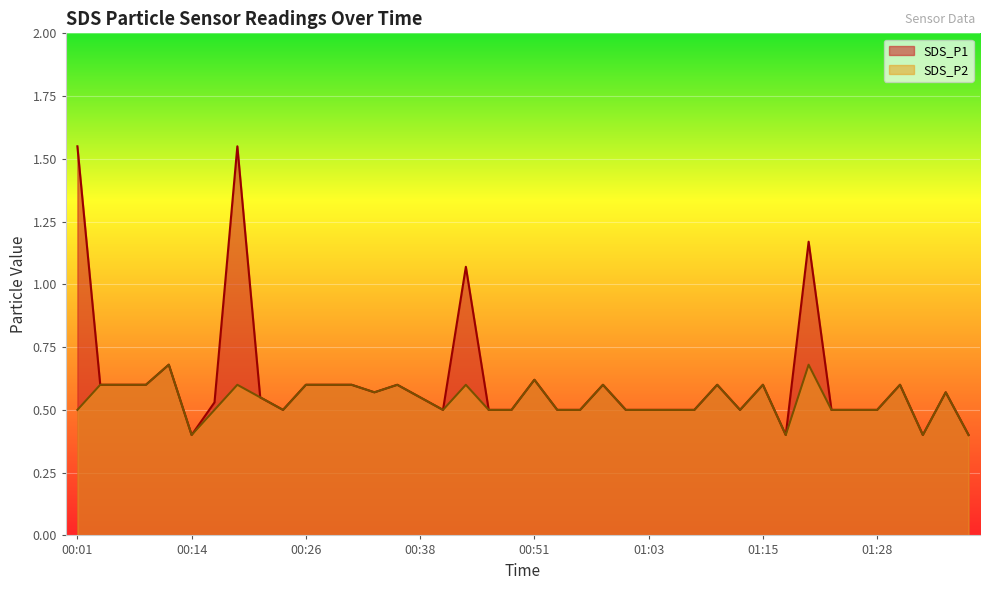

Reading left to right, list all the values displayed in this chart.

SDS_P1: 00:01=1.6	00:04=0.6	00:06=0.6	00:09=0.6	00:11=0.7	00:14=0.4	00:16=0.5	00:19=1.6	00:21=0.6	00:23=0.5	00:26=0.6	00:28=0.6	00:31=0.6	00:33=0.6	00:36=0.6	00:38=0.6	00:41=0.5	00:43=1.1	00:46=0.5	00:48=0.5	00:51=0.6	00:53=0.5	00:56=0.5	00:58=0.6	01:01=0.5	01:03=0.5	01:06=0.5	01:08=0.5	01:10=0.6	01:13=0.5	01:15=0.6	01:18=0.4	01:20=1.2	01:23=0.5	01:25=0.5	01:28=0.5	01:30=0.6	01:33=0.4	01:35=0.6	01:38=0.4
SDS_P2: 00:01=0.5	00:04=0.6	00:06=0.6	00:09=0.6	00:11=0.7	00:14=0.4	00:16=0.5	00:19=0.6	00:21=0.6	00:23=0.5	00:26=0.6	00:28=0.6	00:31=0.6	00:33=0.6	00:36=0.6	00:38=0.6	00:41=0.5	00:43=0.6	00:46=0.5	00:48=0.5	00:51=0.6	00:53=0.5	00:56=0.5	00:58=0.6	01:01=0.5	01:03=0.5	01:06=0.5	01:08=0.5	01:10=0.6	01:13=0.5	01:15=0.6	01:18=0.4	01:20=0.7	01:23=0.5	01:25=0.5	01:28=0.5	01:30=0.6	01:33=0.4	01:35=0.6	01:38=0.4